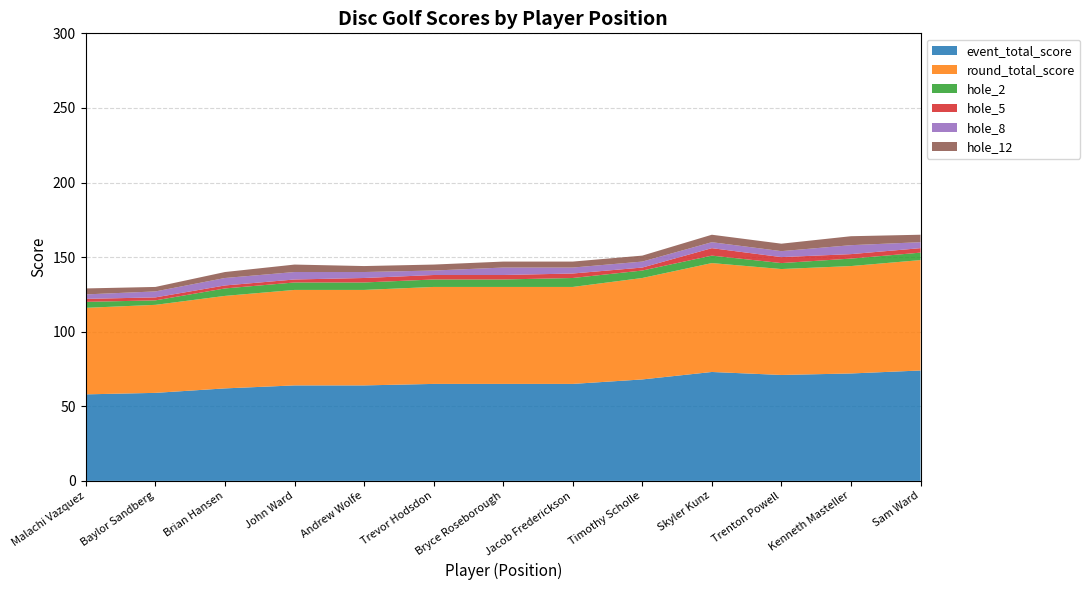

Reading left to right, what are all the values shown in this chart?

event_total_score: Malachi Vazquez=58	Baylor Sandberg=59	Brian Hansen=62	John Ward=64	Andrew Wolfe=64	Trevor Hodsdon=65	Bryce Roseborough=65	Jacob Frederickson=65	Timothy Scholle=68	Skyler Kunz=73	Trenton Powell=71	Kenneth Masteller=72	Sam Ward=74
round_total_score: Malachi Vazquez=58	Baylor Sandberg=59	Brian Hansen=62	John Ward=64	Andrew Wolfe=64	Trevor Hodsdon=65	Bryce Roseborough=65	Jacob Frederickson=65	Timothy Scholle=68	Skyler Kunz=73	Trenton Powell=71	Kenneth Masteller=72	Sam Ward=74
hole_2: Malachi Vazquez=4	Baylor Sandberg=3	Brian Hansen=5	John Ward=5	Andrew Wolfe=5	Trevor Hodsdon=5	Bryce Roseborough=5	Jacob Frederickson=6	Timothy Scholle=5	Skyler Kunz=5	Trenton Powell=4	Kenneth Masteller=5	Sam Ward=5
hole_5: Malachi Vazquez=2	Baylor Sandberg=2	Brian Hansen=2	John Ward=2	Andrew Wolfe=3	Trevor Hodsdon=3	Bryce Roseborough=3	Jacob Frederickson=3	Timothy Scholle=2	Skyler Kunz=5	Trenton Powell=4	Kenneth Masteller=3	Sam Ward=3
hole_8: Malachi Vazquez=3	Baylor Sandberg=4	Brian Hansen=5	John Ward=5	Andrew Wolfe=4	Trevor Hodsdon=3	Bryce Roseborough=5	Jacob Frederickson=4	Timothy Scholle=4	Skyler Kunz=4	Trenton Powell=4	Kenneth Masteller=6	Sam Ward=4
hole_12: Malachi Vazquez=4	Baylor Sandberg=3	Brian Hansen=4	John Ward=5	Andrew Wolfe=4	Trevor Hodsdon=4	Bryce Roseborough=4	Jacob Frederickson=4	Timothy Scholle=4	Skyler Kunz=5	Trenton Powell=5	Kenneth Masteller=6	Sam Ward=5